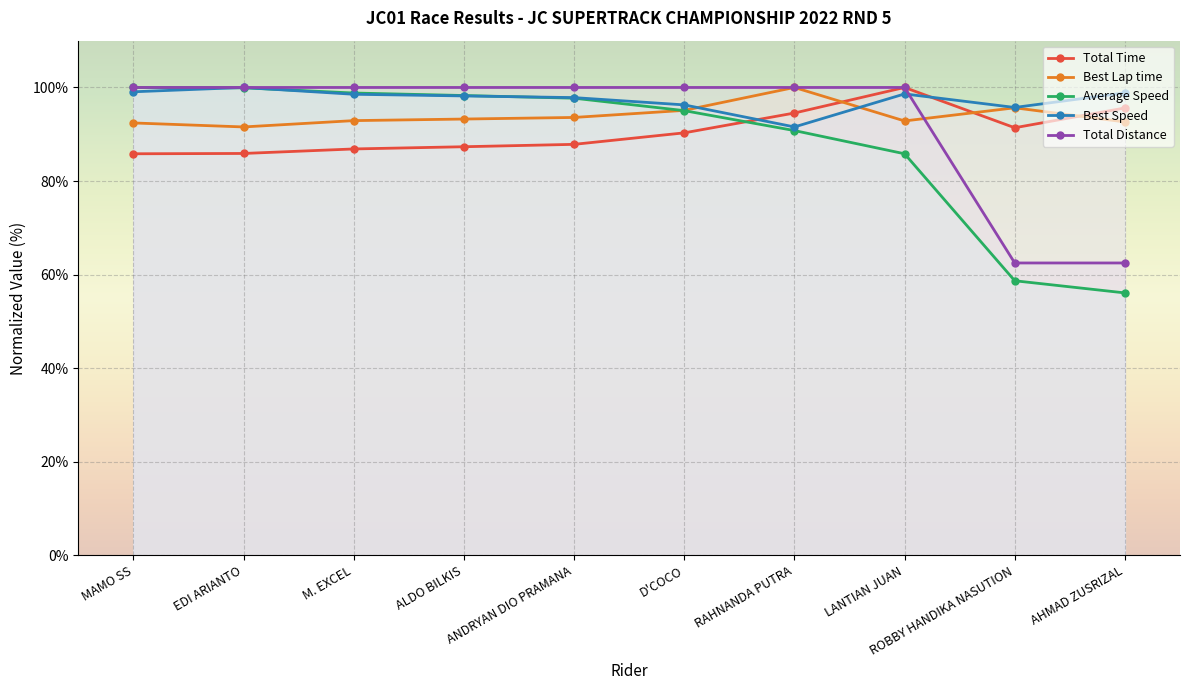

Which category has the lowest value in the Total Time series?

MAMO SS